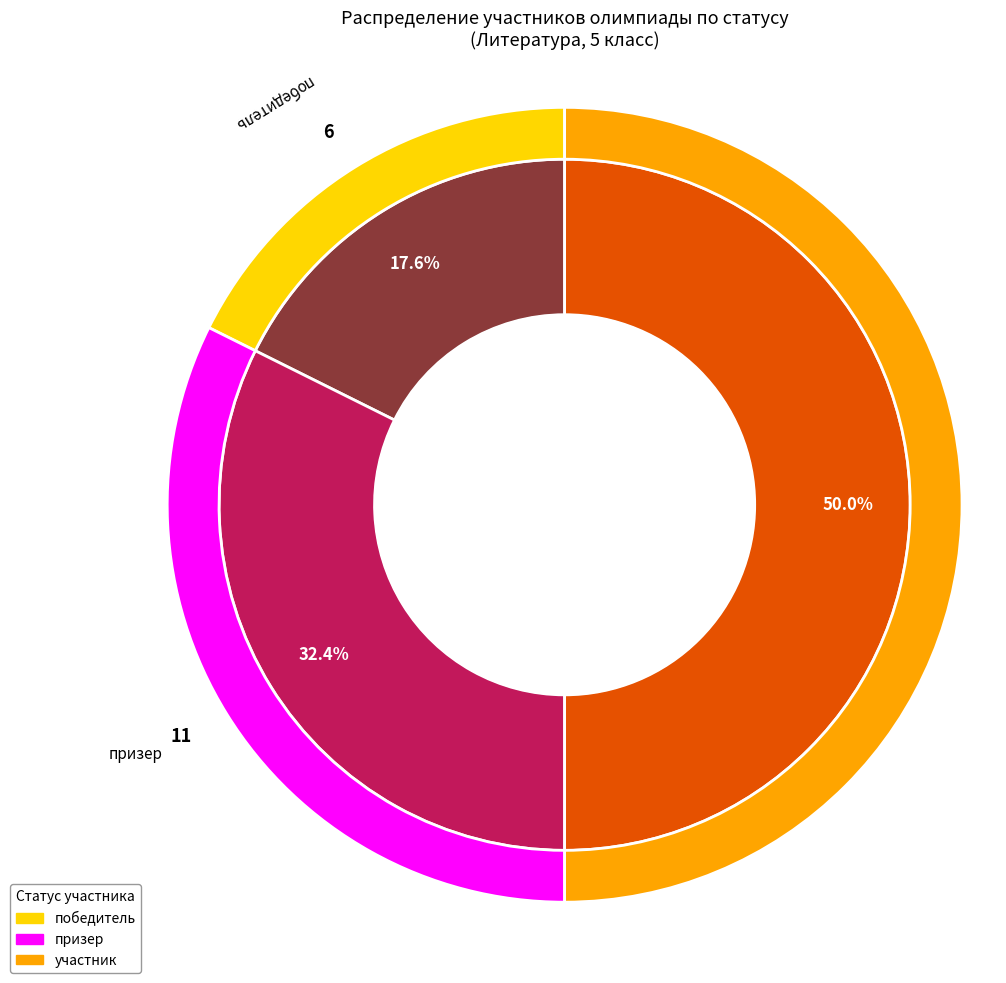

What percentage is NOT represented by участник?

50.0%